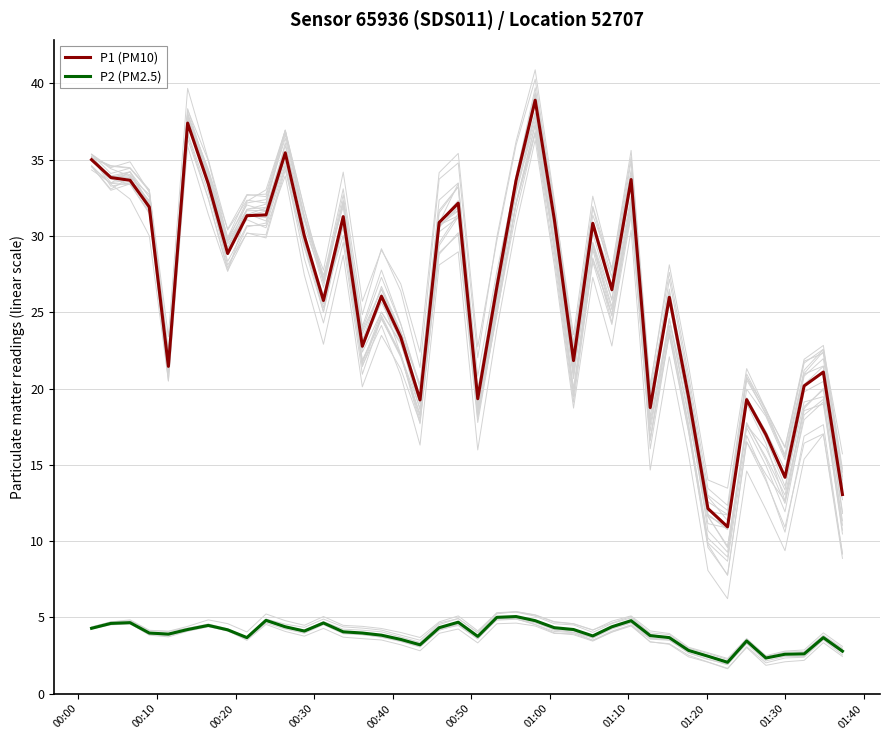

What is the greatest value displayed?

38.9